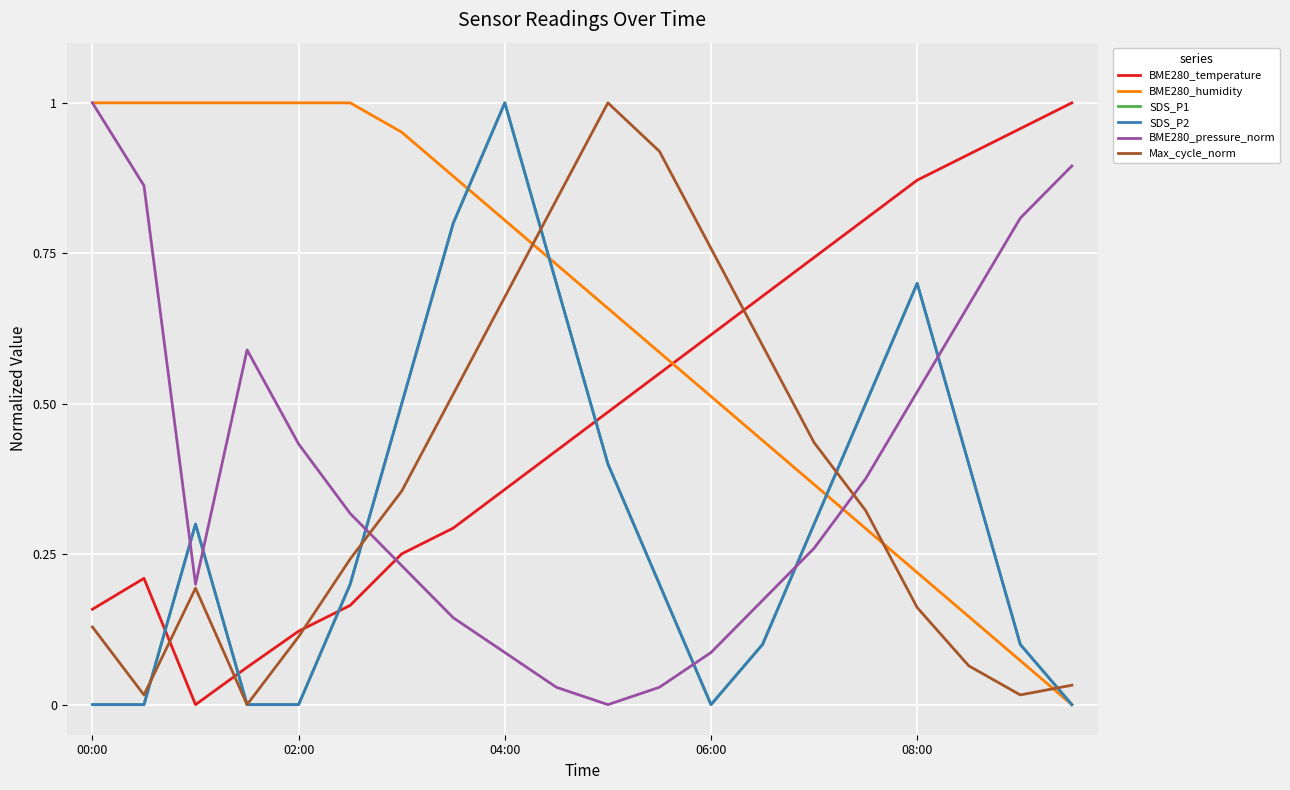

Is this an area chart (filled region under the line)?

No